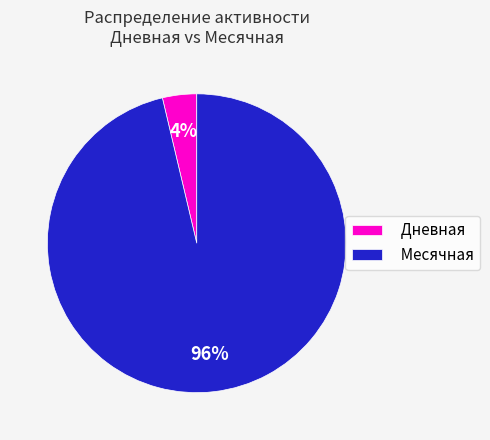

To the nearest percent, what is the combined percentage of Дневная and Месячная?

100%